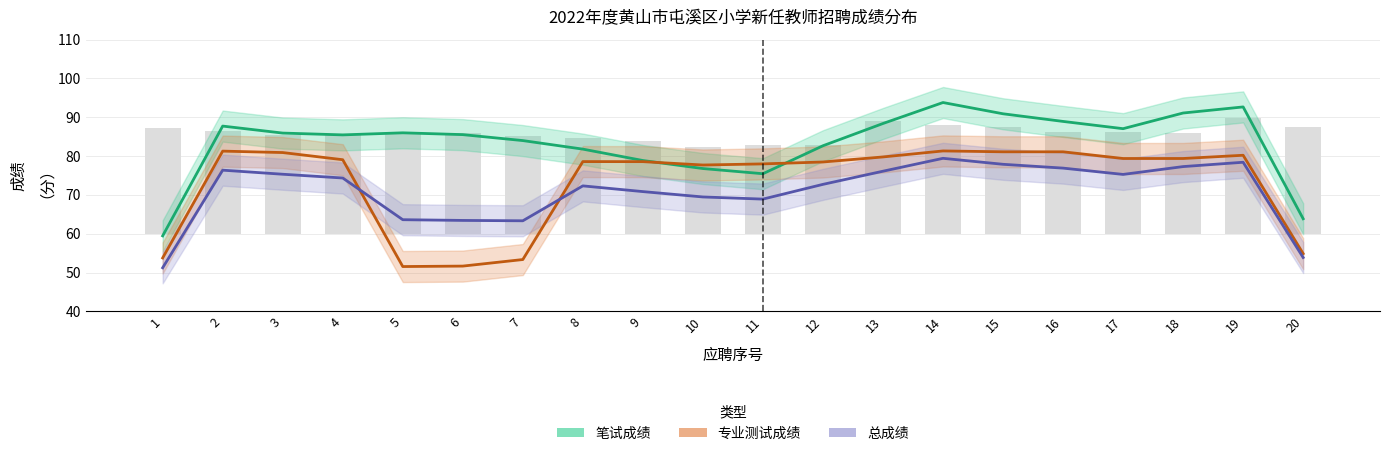

Which series changed the most between 6 and 16?

专业测试成绩